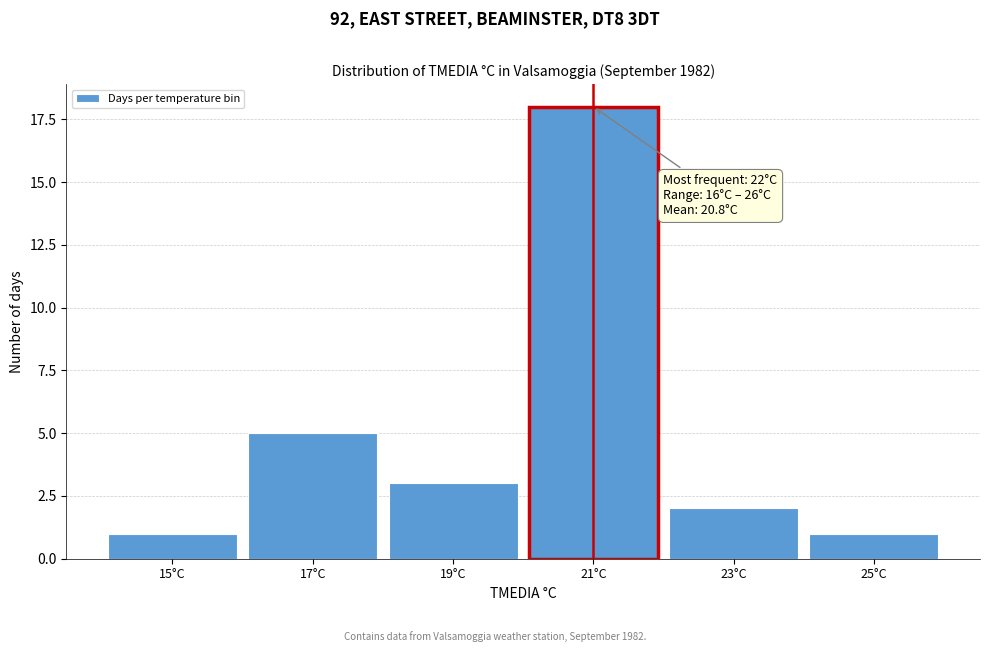

Reading left to right, list all the values displayed in this chart.

15°C=1	17°C=5	19°C=3	21°C=18	23°C=2	25°C=1